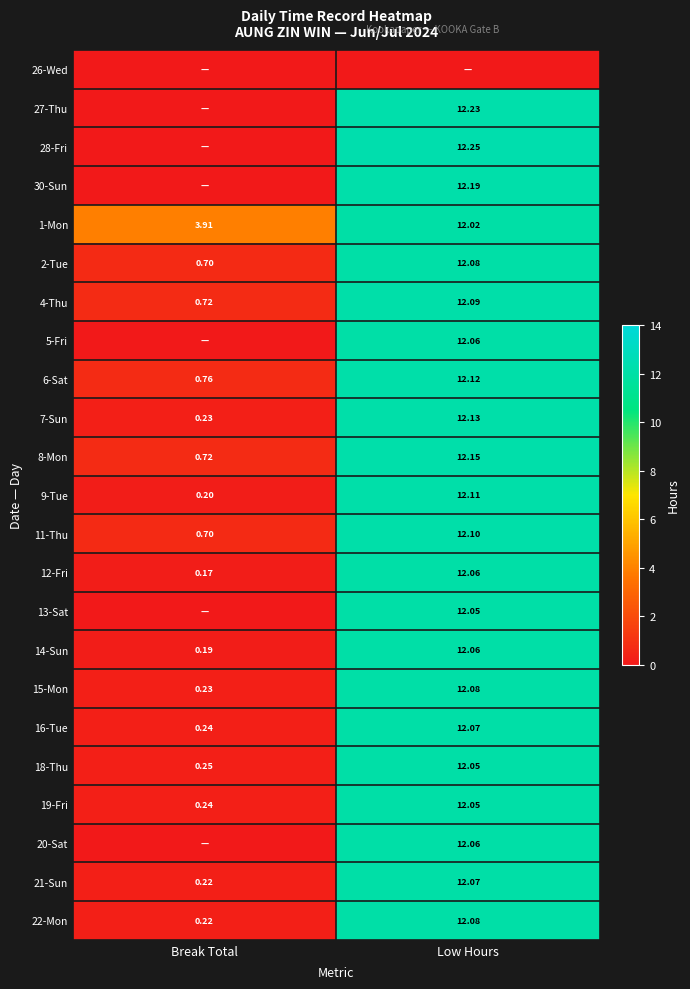

What is the maximum value shown in the chart?

12.2